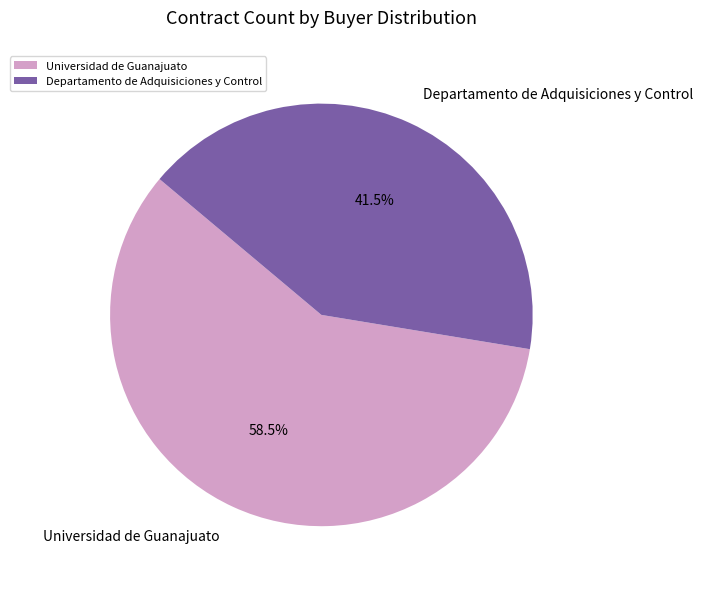

True or false: Departamento de Adquisiciones y Control accounts for 34% of the total.

False